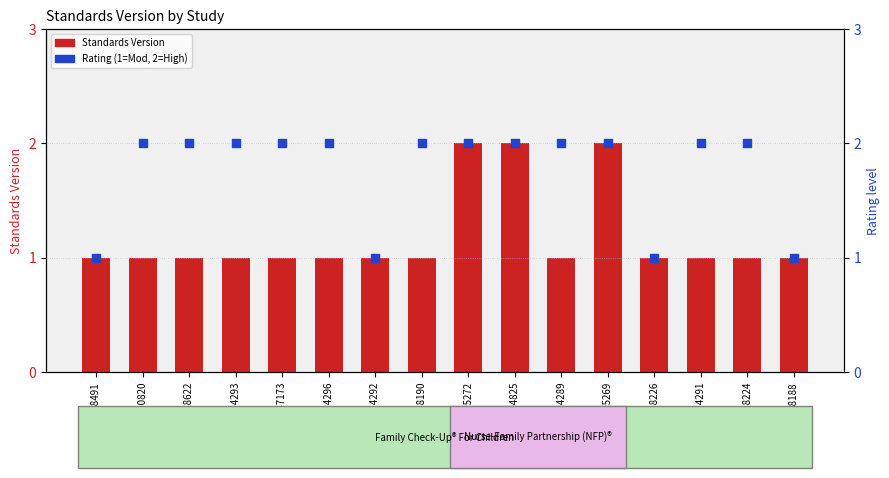

At which category is the sum across all series the highest?

WWHV095272